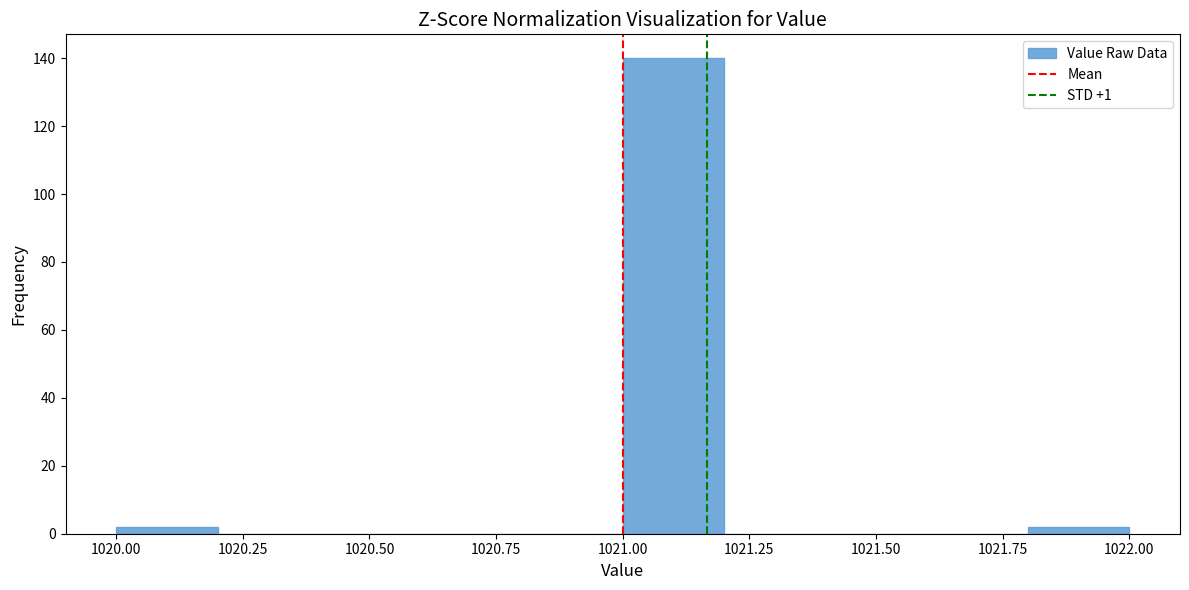

Reading left to right, list every bar in this chart as the range it spans on the x-axis followed by its height. The values are not printed on the chart, so give them approximately, as read against the axis.

1020.0 to 1020.2: 2
1020.2 to 1020.4: 0
1020.4 to 1020.6: 0
1020.6 to 1020.8: 0
1020.8 to 1021.0: 0
1021.0 to 1021.2: 140
1021.2 to 1021.4: 0
1021.4 to 1021.6: 0
1021.6 to 1021.8: 0
1021.8 to 1022.0: 2